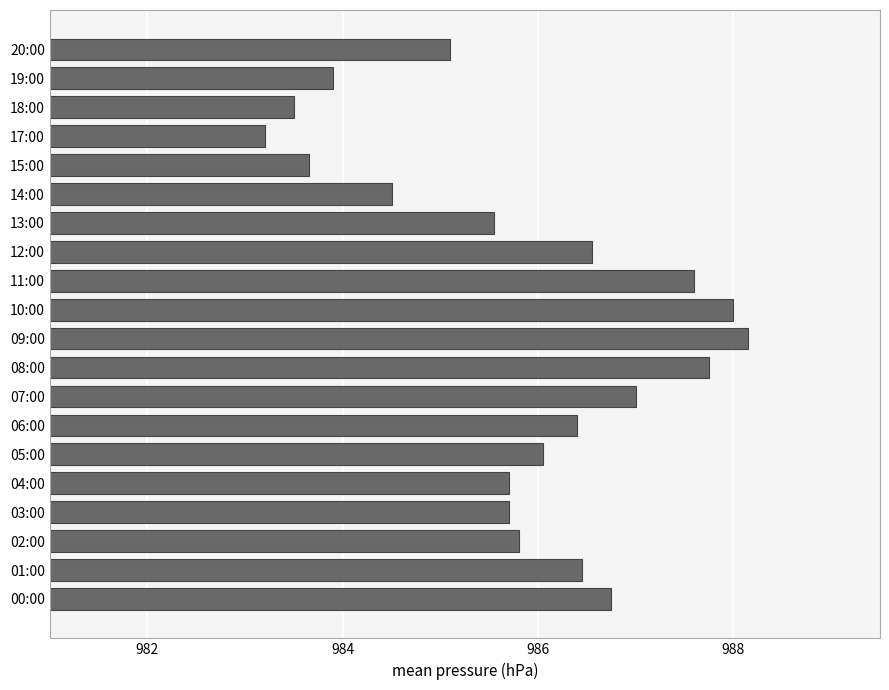

True or false: the data shows 1605.0 at 04:00.

False